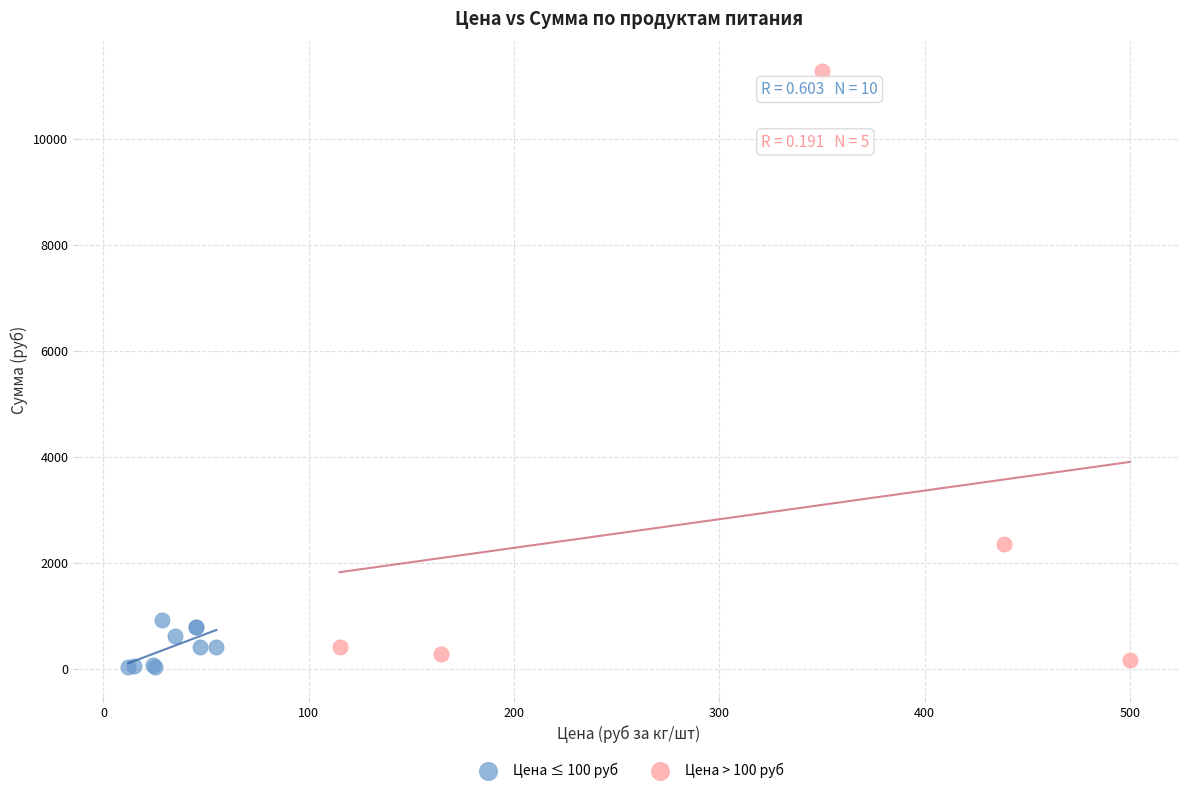

Which series contains the lowest Y value?

Цена ≤ 100 руб